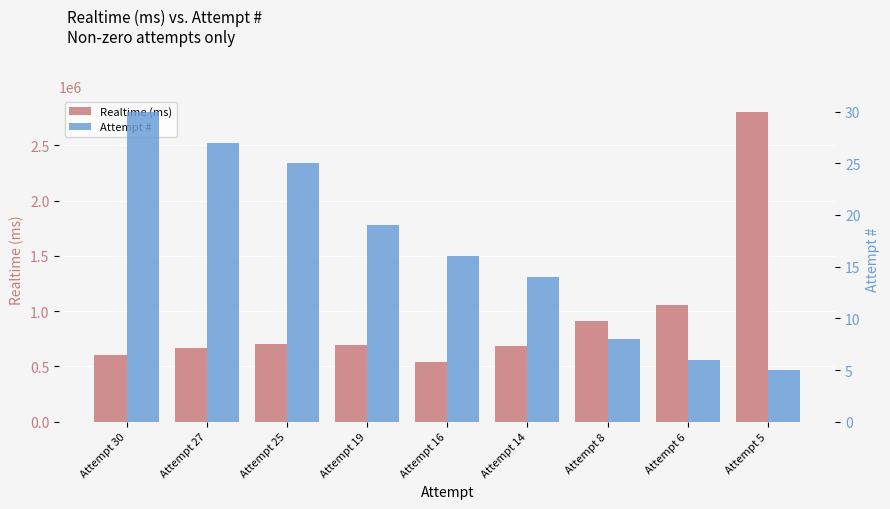

How many values in the Attempt # series exceed 16?

4